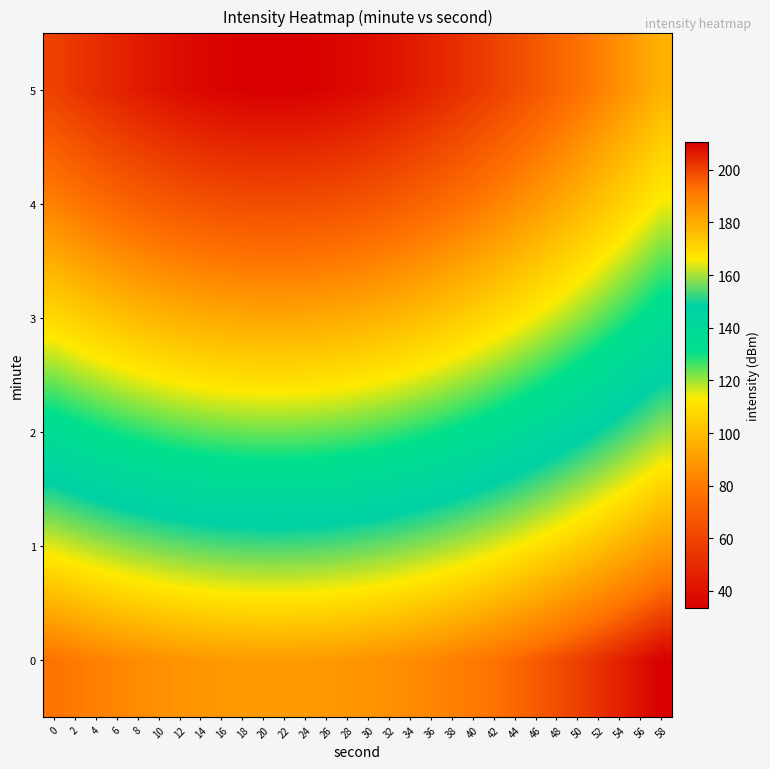

Reading left to right, transcribe all the data shown in this chart.

0: 0=192.5	2=190.9	4=189.5	6=188.2	8=187.0	10=186.0	12=185.2	14=184.5	16=184.0	18=183.7	20=183.5	22=183.5	24=183.7	26=184.0	28=184.5	30=185.2	32=186.0	34=187.0	36=188.2	38=189.5	40=190.9	42=192.5	44=194.3	46=196.2	48=198.2	50=200.4	52=202.7	54=205.1	56=207.7	58=210.4
1: 0=163.9	2=162.1	4=160.4	6=158.9	8=157.6	10=156.4	12=155.5	14=154.7	16=154.1	18=153.7	20=153.5	22=153.5	24=153.7	26=154.1	28=154.7	30=155.5	32=156.4	34=157.6	36=158.9	38=160.4	40=162.1	42=163.9	44=165.9	46=168.1	48=170.4	50=172.9	52=175.5	54=178.2	56=181.1	58=184.1
2: 0=135.8	2=133.6	4=131.6	6=129.9	8=128.3	10=127.0	12=125.8	14=124.9	16=124.2	18=123.8	20=123.6	22=123.6	24=123.8	26=124.2	28=124.9	30=125.8	32=127.0	34=128.3	36=129.9	38=131.6	40=133.6	42=135.8	44=138.1	46=140.6	48=143.3	50=146.1	52=149.1	54=152.3	56=155.6	58=159.0
3: 0=108.4	2=105.8	4=103.5	6=101.3	8=99.4	10=97.8	12=96.4	14=95.3	16=94.4	18=93.8	20=93.6	22=93.6	24=93.8	26=94.4	28=95.3	30=96.4	32=97.8	34=99.4	36=101.3	38=103.5	40=105.8	42=108.4	44=111.2	46=114.2	48=117.3	50=120.6	52=124.1	54=127.8	56=131.5	58=135.4
4: 0=82.3	2=79.2	4=76.2	6=73.5	8=71.1	10=69.0	12=67.2	14=65.8	16=64.7	18=63.9	20=63.6	22=63.6	24=63.9	26=64.7	28=65.8	30=67.2	32=69.0	34=71.1	36=73.5	38=76.2	40=79.2	42=82.3	44=85.7	46=89.3	48=93.1	50=97.1	52=101.2	54=105.4	56=109.8	58=114.3
5: 0=58.8	2=54.7	4=50.9	6=47.4	8=44.2	10=41.3	12=38.8	14=36.8	16=35.2	18=34.1	20=33.6	22=33.6	24=34.1	26=35.2	28=36.8	30=38.8	32=41.3	34=44.2	36=47.4	38=50.9	40=54.7	42=58.8	44=63.0	46=67.4	48=72.0	50=76.7	52=81.6	54=86.5	56=91.5	58=96.7